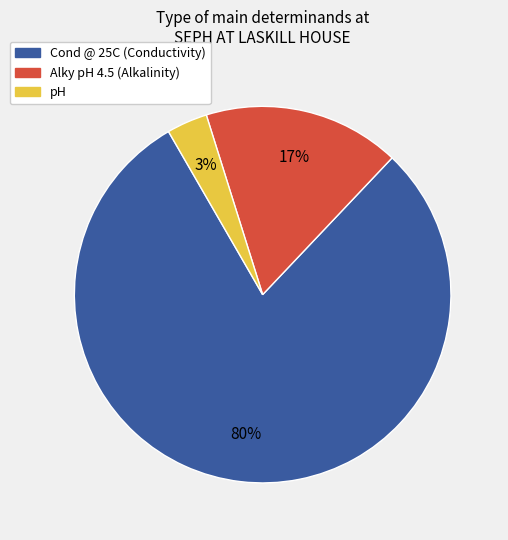

Is there any slice that represents more than half of the pie?

Yes